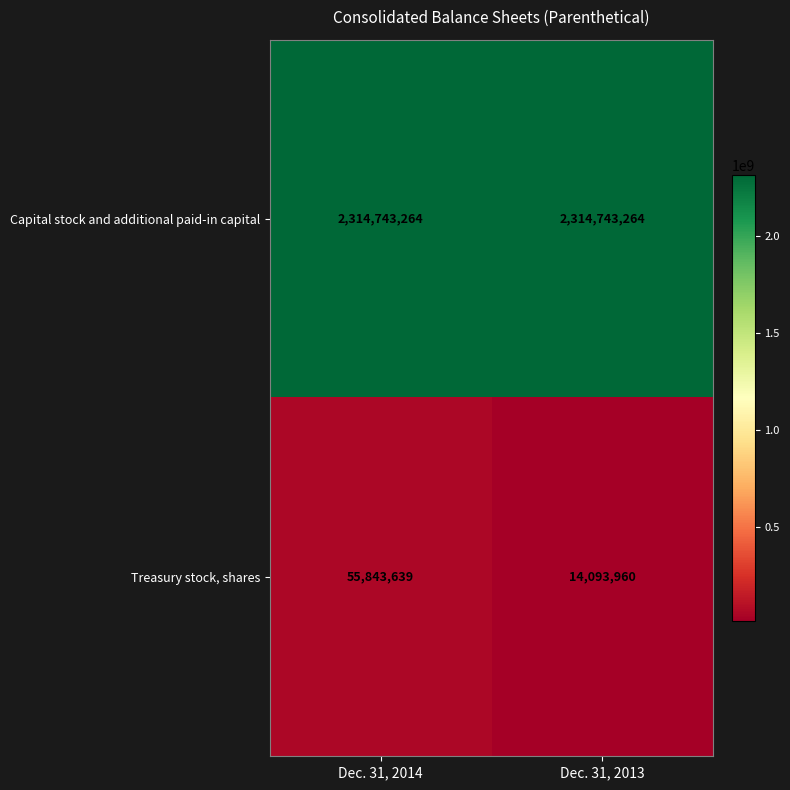

Which category has the lowest value across all series?

Dec. 31, 2013